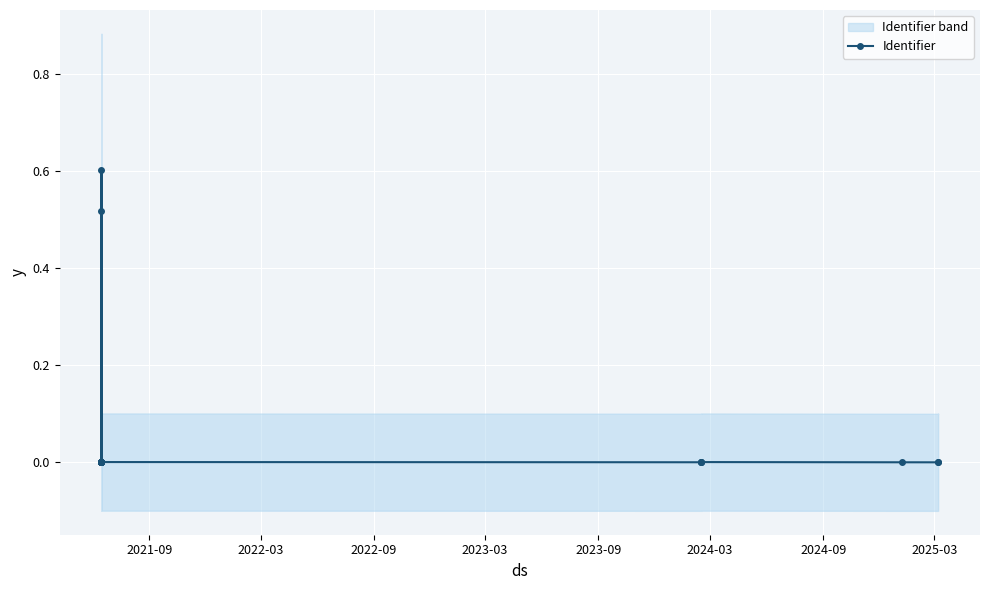

Is this an area chart (filled region under the line)?

No